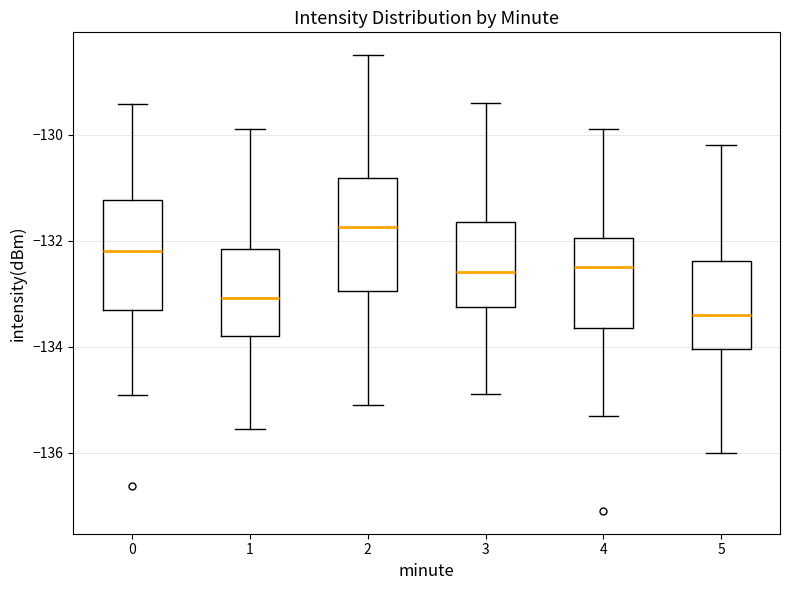

Which box's median line is the highest?

2